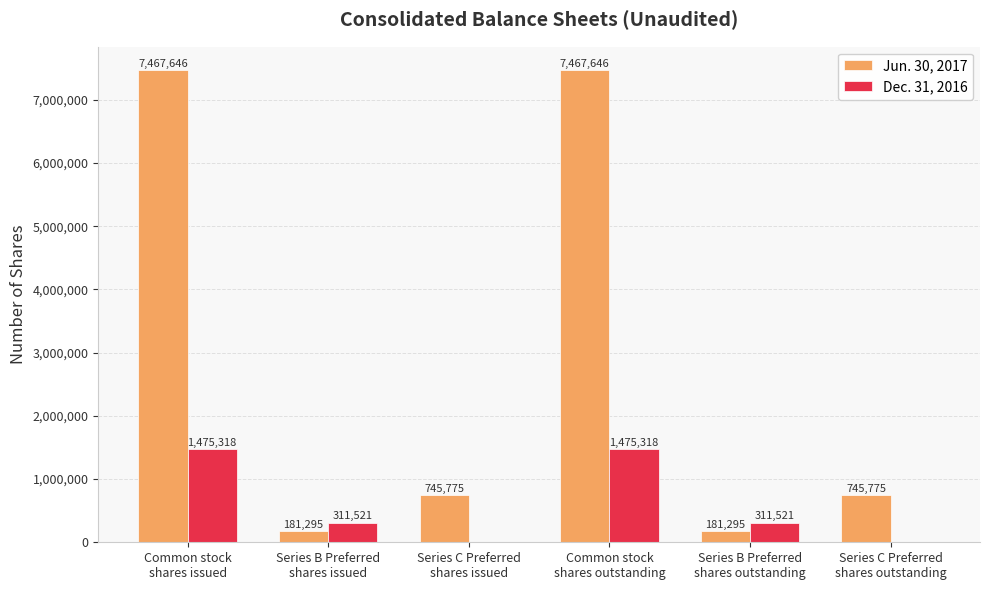

What is the highest value of the Dec. 31, 2016 series?

1475318